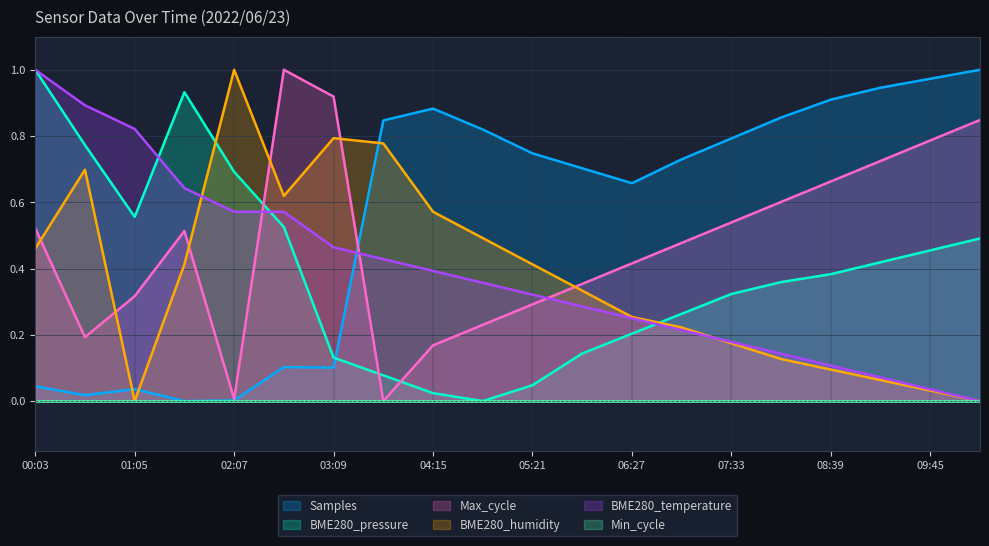

What is the difference between the Samples values at 04:15 and 01:38?

0.9